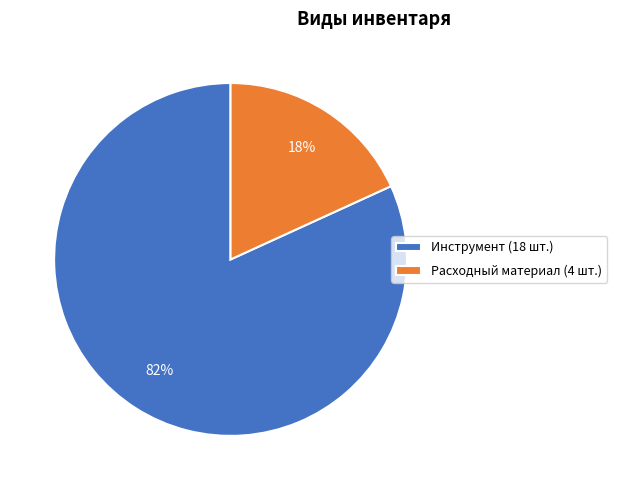

To the nearest percent, what is the difference between the Инструмент and Расходный материал slice percentages?

64%